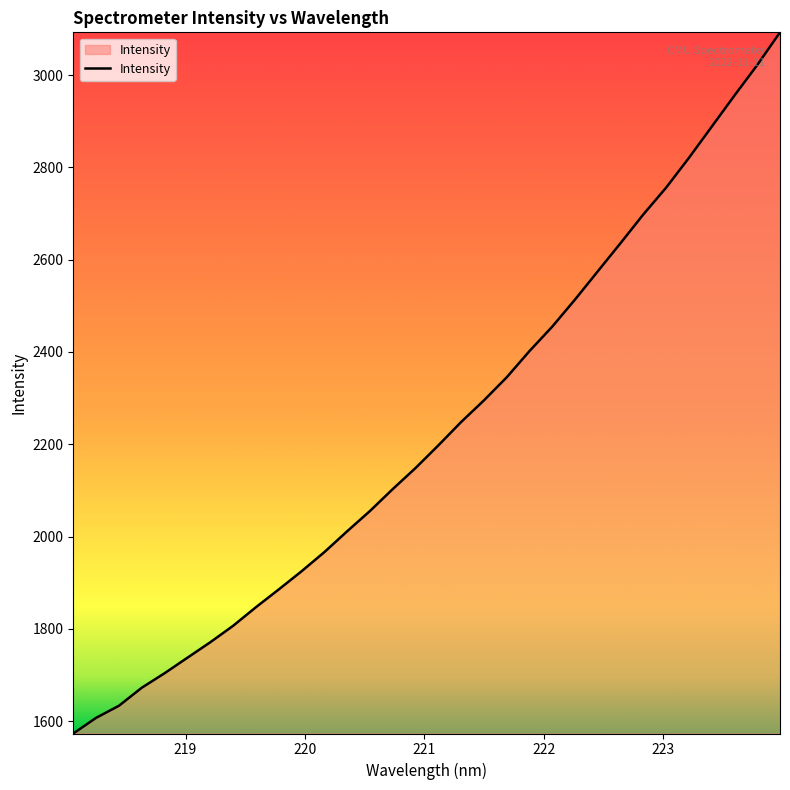

Does the chart have visible grid lines?

No